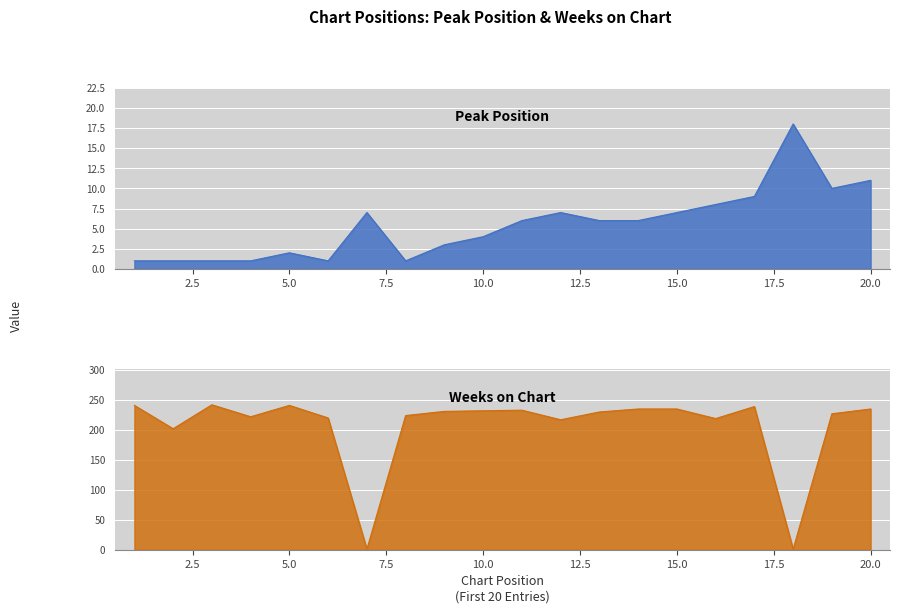

What is the approximate value of Peak Position at 18, to the nearest 10?

20